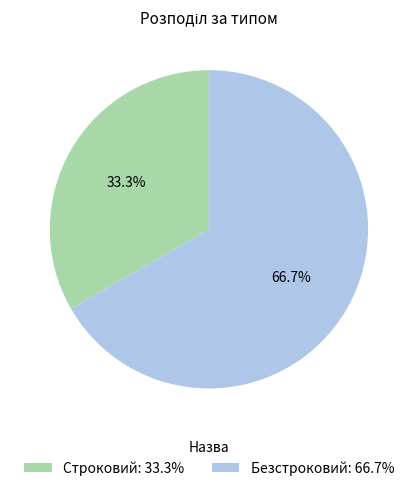

Between Строковий: 33.3% and Безстроковий: 66.7%, which is larger?

Безстроковий: 66.7%